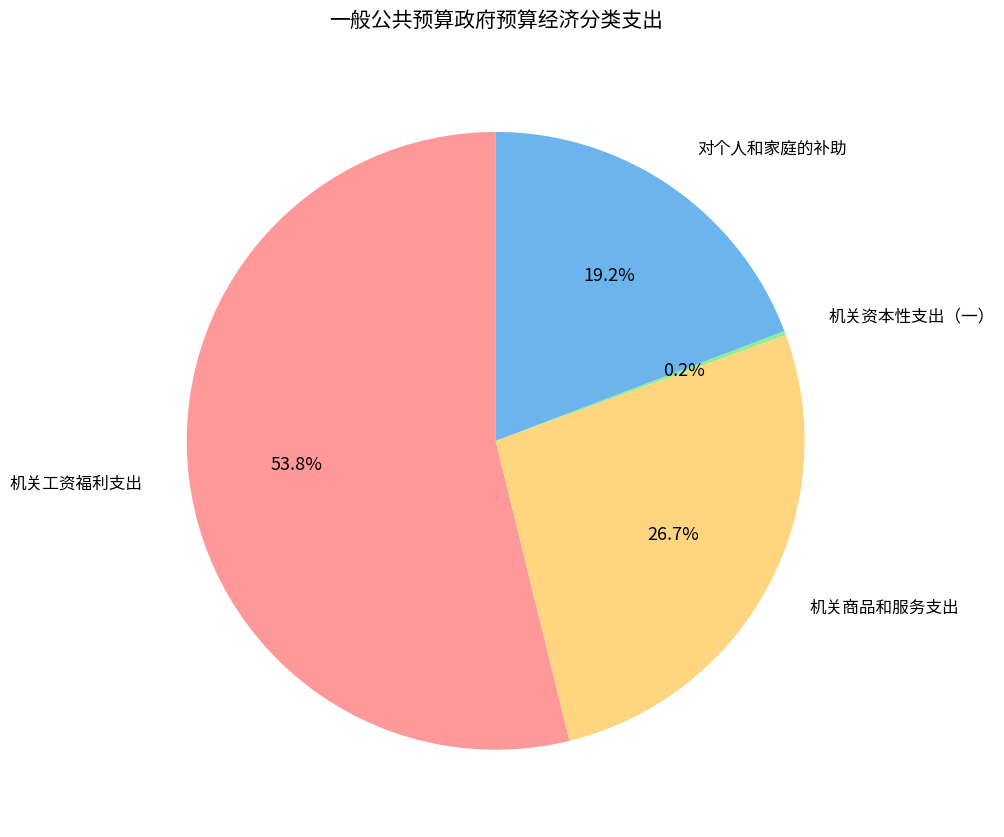

Is there any slice that represents more than half of the pie?

Yes